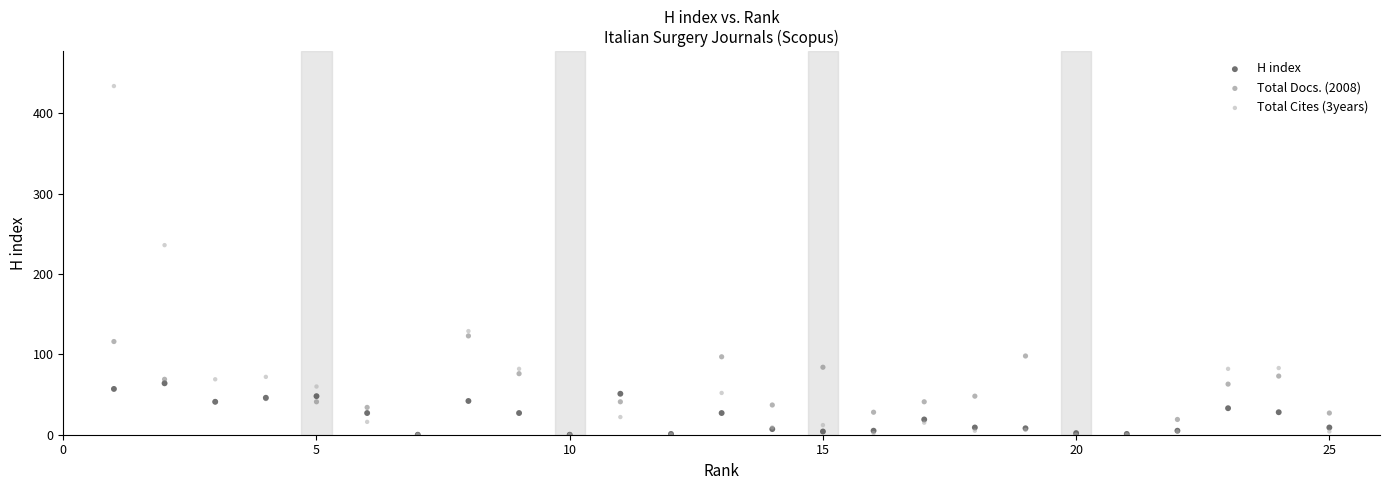

Across all series, what Y value is closest to 217?

236